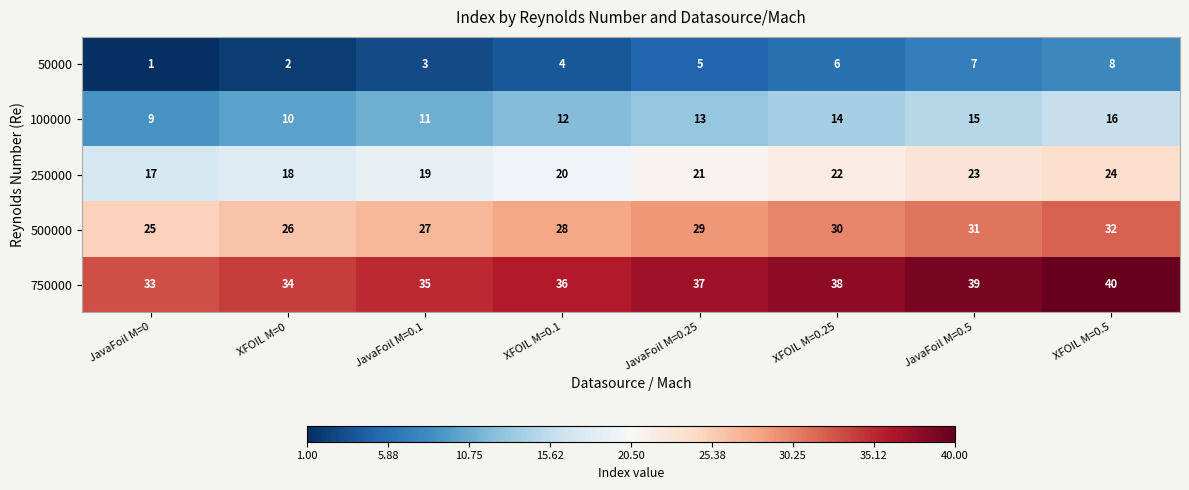

At how many categories does at least one series exceed 5?

8